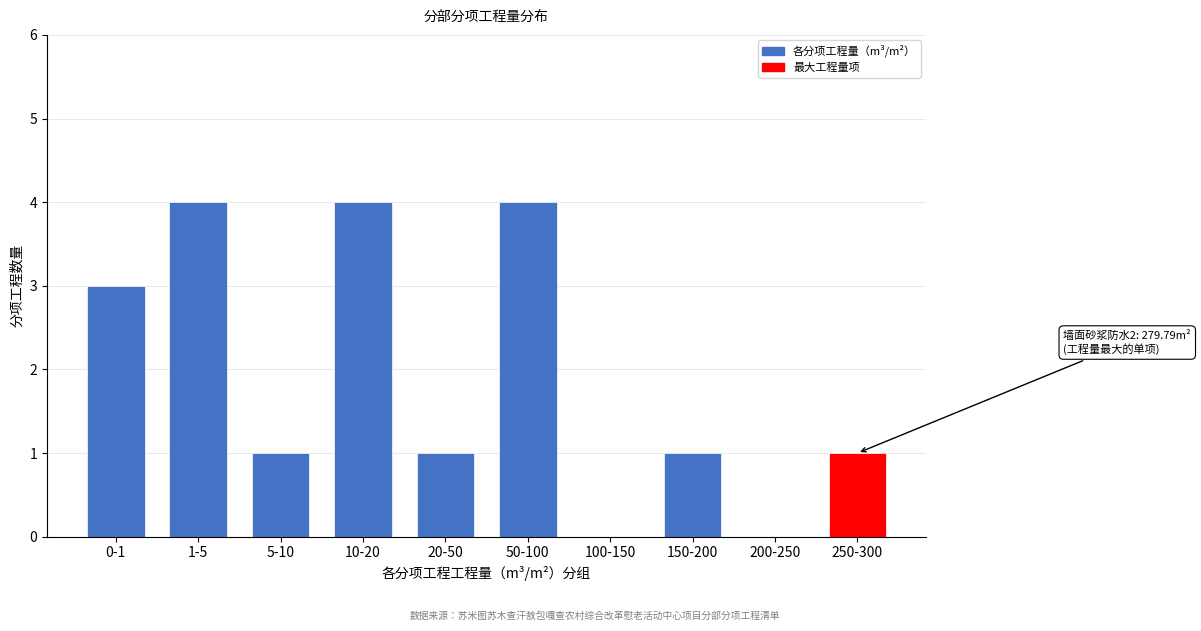

Reading left to right, transcribe all the data shown in this chart.

0-1=3	1-5=4	5-10=1	10-20=4	20-50=1	50-100=4	100-150=0	150-200=1	200-250=0	250-300=1